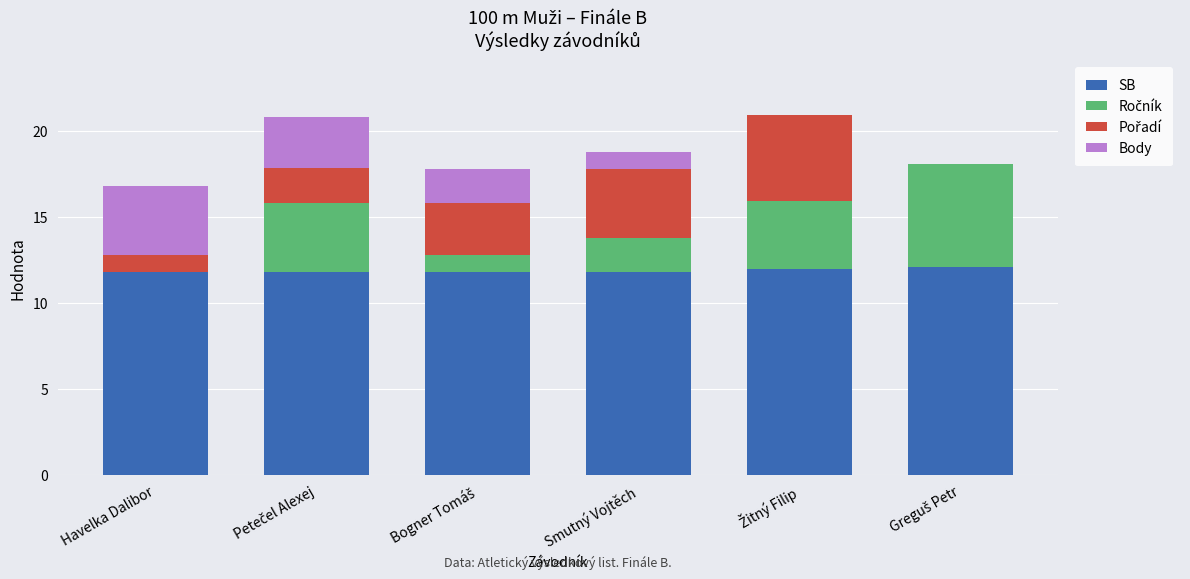

What is the total value across all series at Smutný Vojtěch?

18.8